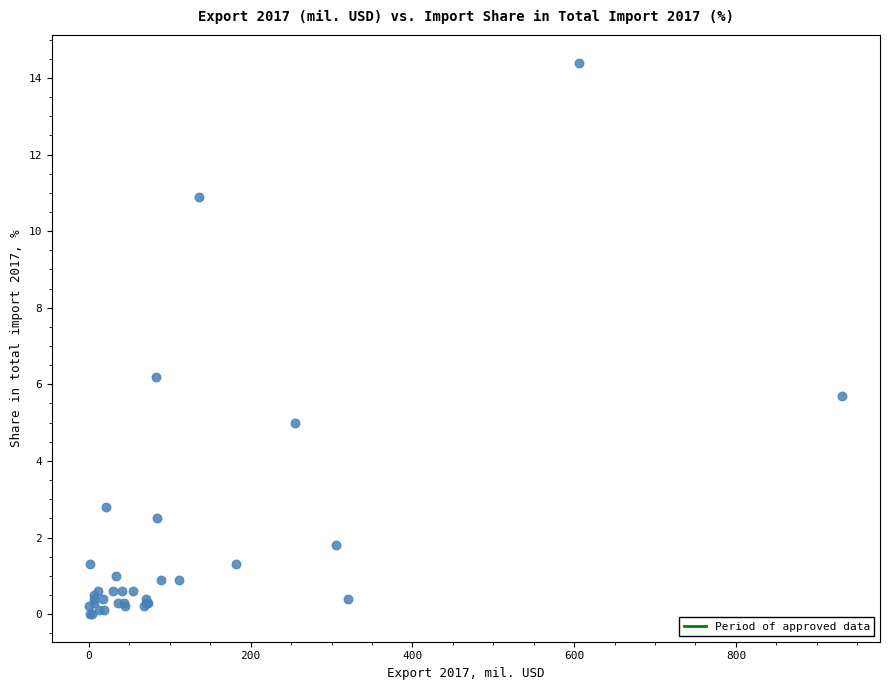

What Y value in the scatter plot is closest to 7?

6.2